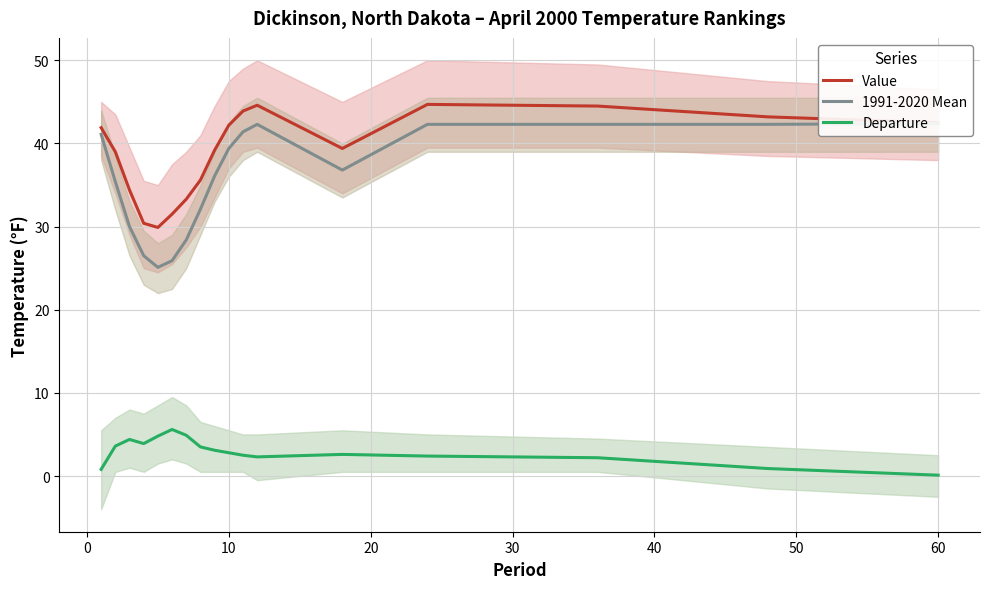

True or false: Value and Departure cross at least once.

False